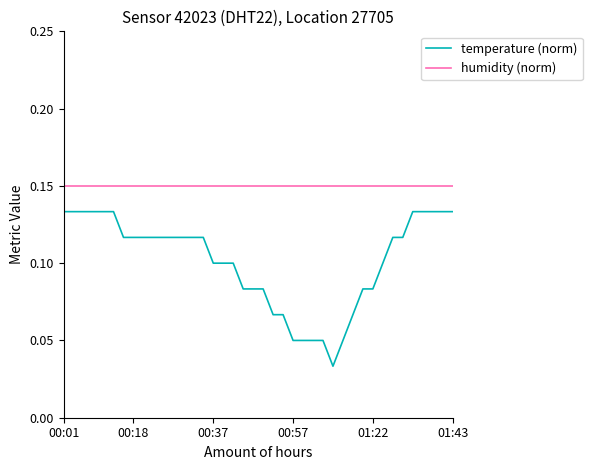

Which series has the largest range (max minus min)?

temperature (norm)